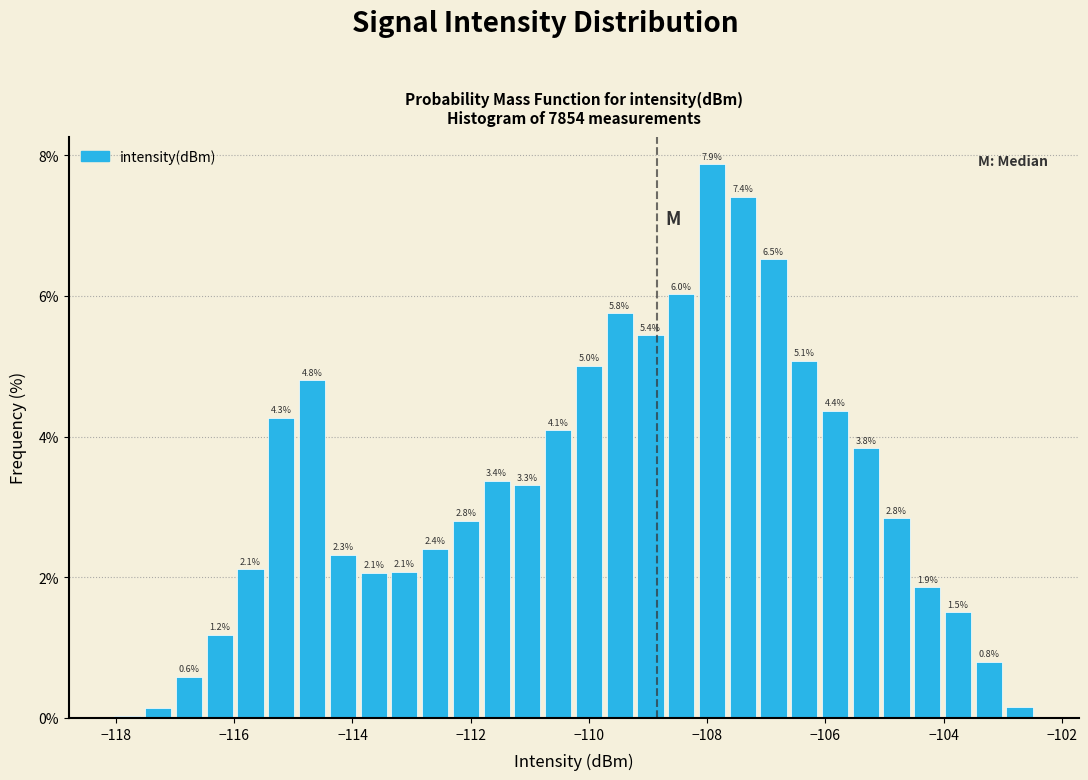

Read against the x-axis, roughly where is the centre of the tallest bar?

-108.0